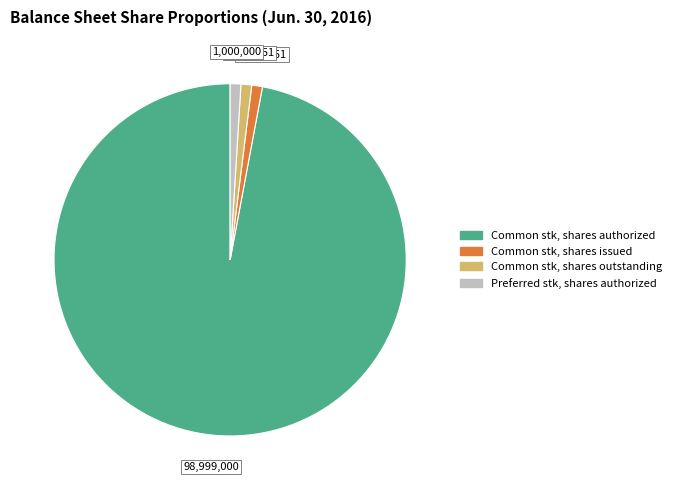

Is there any slice that represents more than half of the pie?

Yes